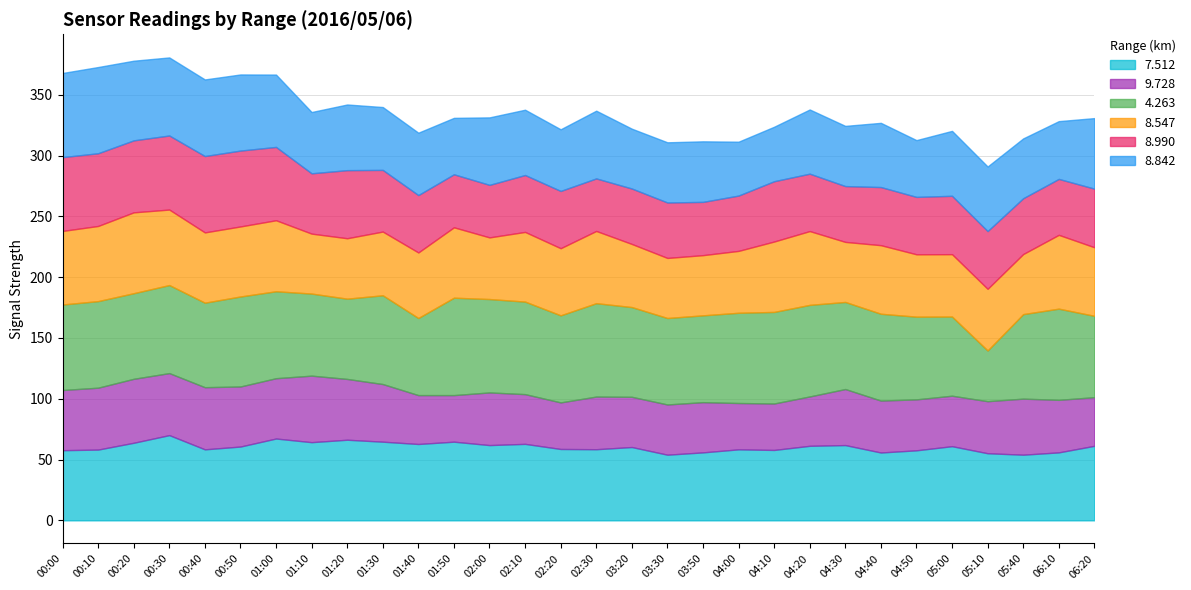

How many data points does each series have?

30